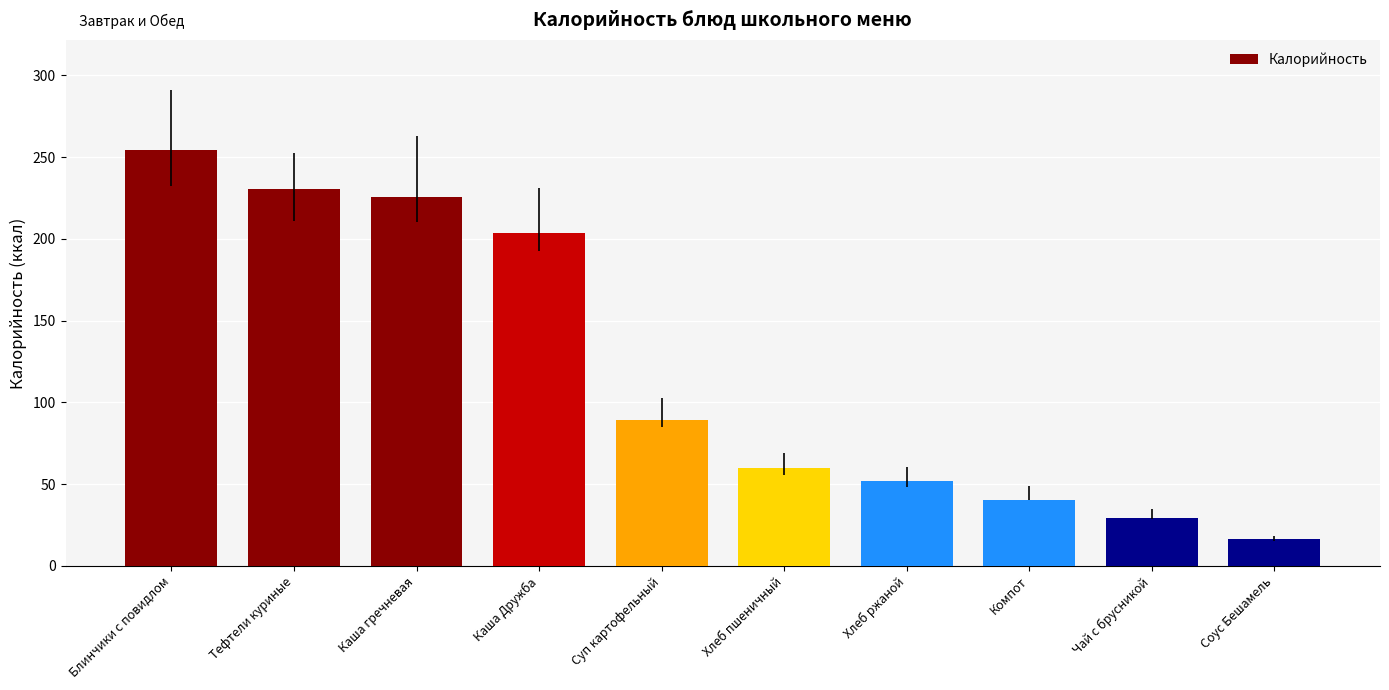

What is the label of the 7th bar from the right?

Каша Дружба